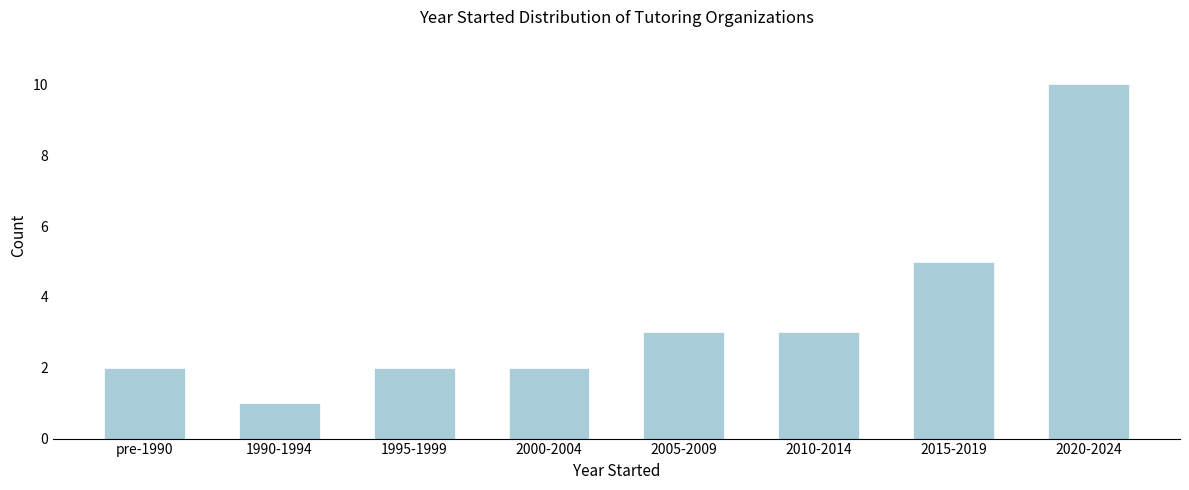

Reading right to left, transcribe all the data shown in this chart.

2020-2024=10	2015-2019=5	2010-2014=3	2005-2009=3	2000-2004=2	1995-1999=2	1990-1994=1	pre-1990=2